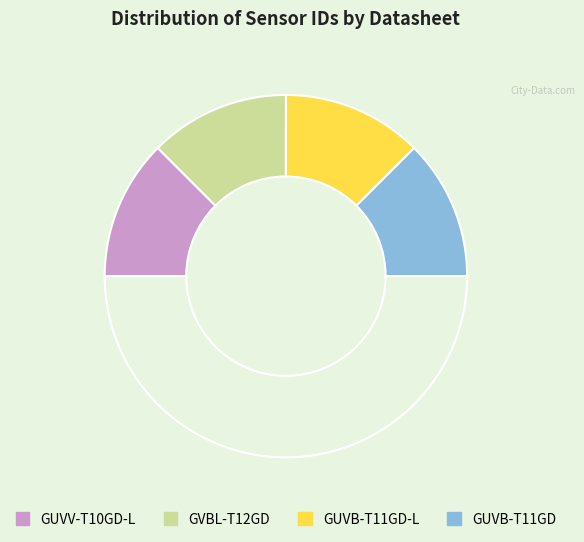

Which slice is the largest?

GUVV-T10GD-L